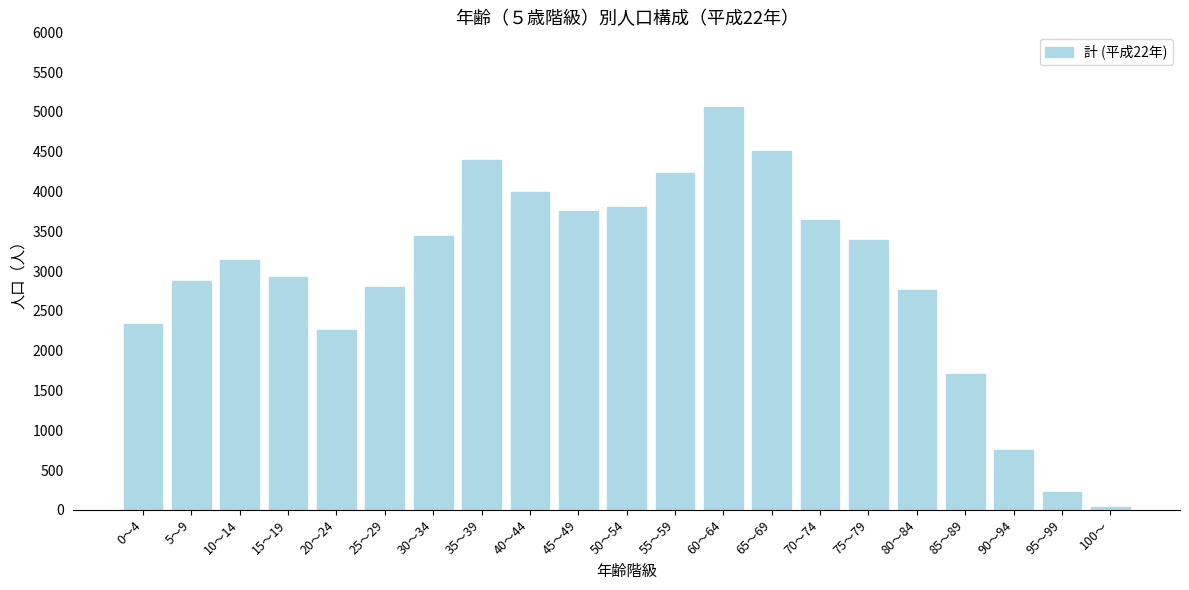

Reading left to right, what are all the values shown in this chart?

2335	2873	3137	2922	2261	2800	3435	4396	3991	3750	3804	4231	5058	4503	3639	3389	2764	1703	753	220	33